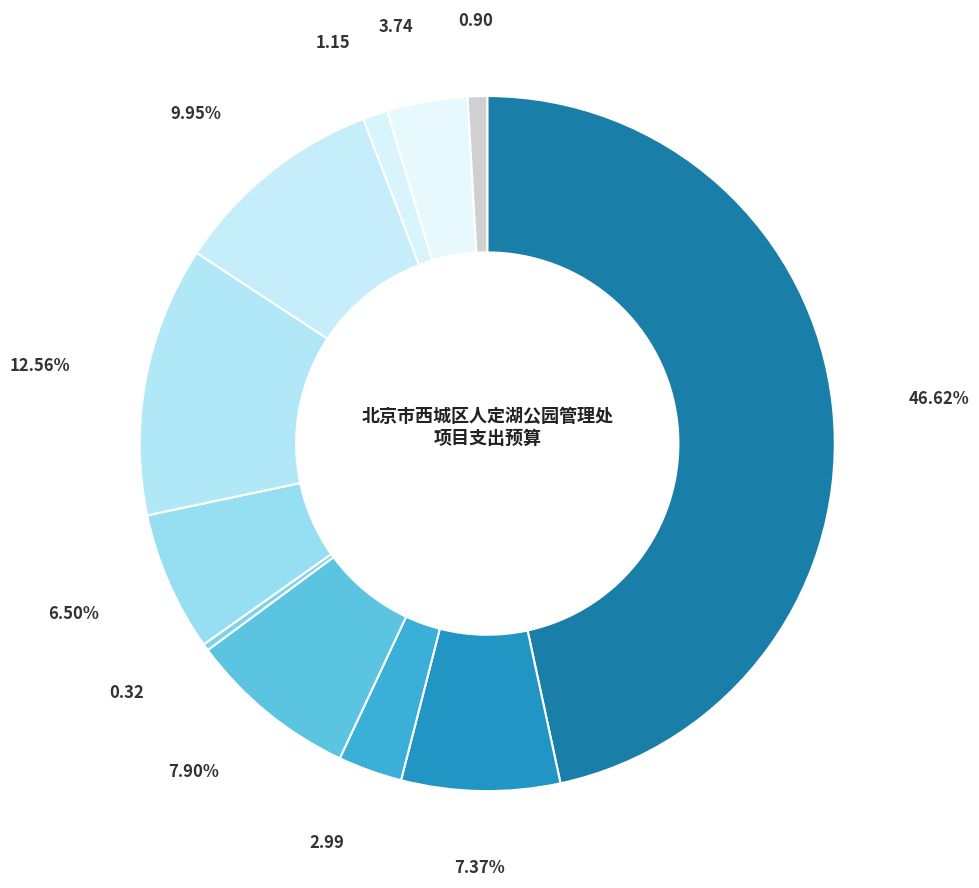

Count the number of slices in the pie.

11